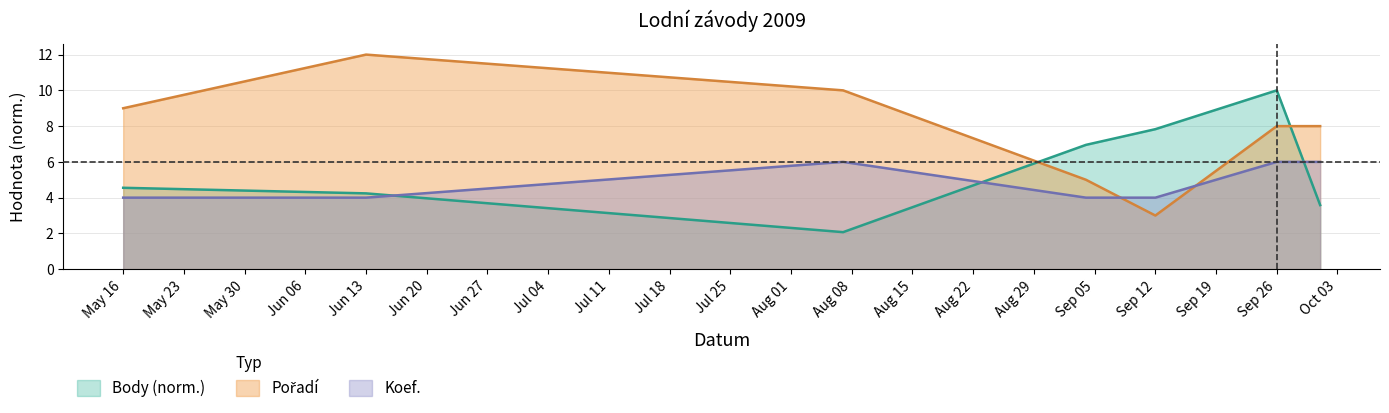

What is the total value across all series at Sep 12?

14.8